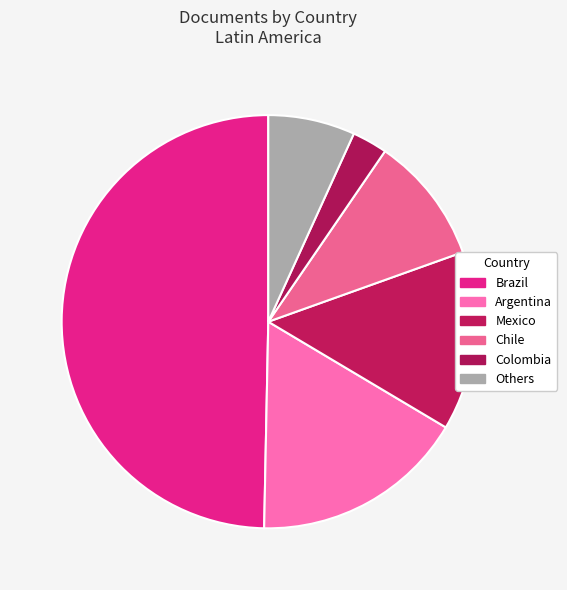

Count the number of slices in the pie.

6